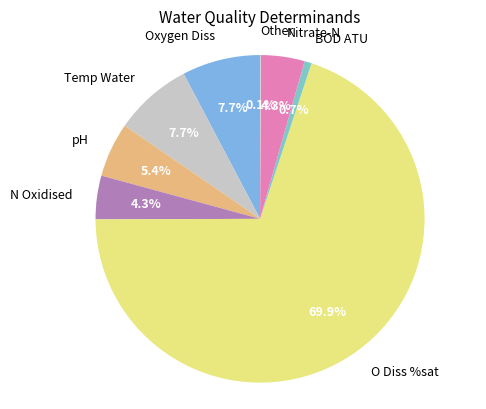

What is the total percentage of BOD ATU and Temp Water?

8.4%